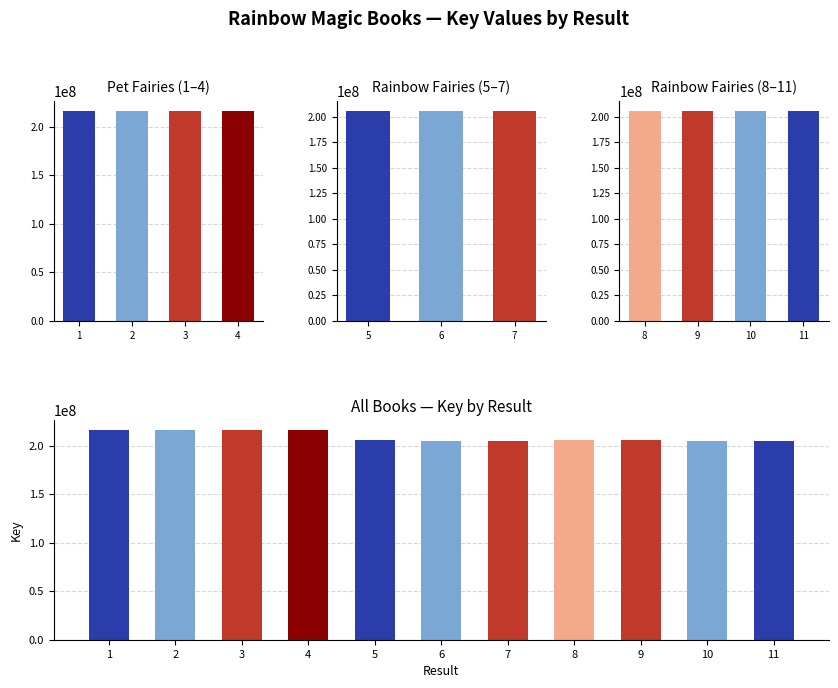

Reading left to right, extract all data points from this chart.

1=215801991	2=215802073	3=215801950	4=215802032	5=205269600	6=205184988	7=205184930	8=205269641	9=205269682	10=205184878	11=205185032